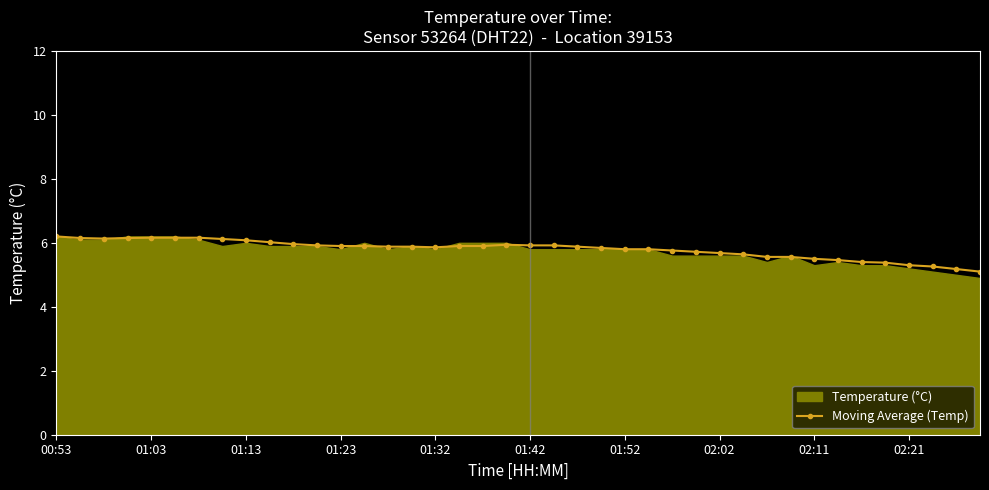

The Moving Average (Temp) series shows 2.7 at 01:13. True or false?

False